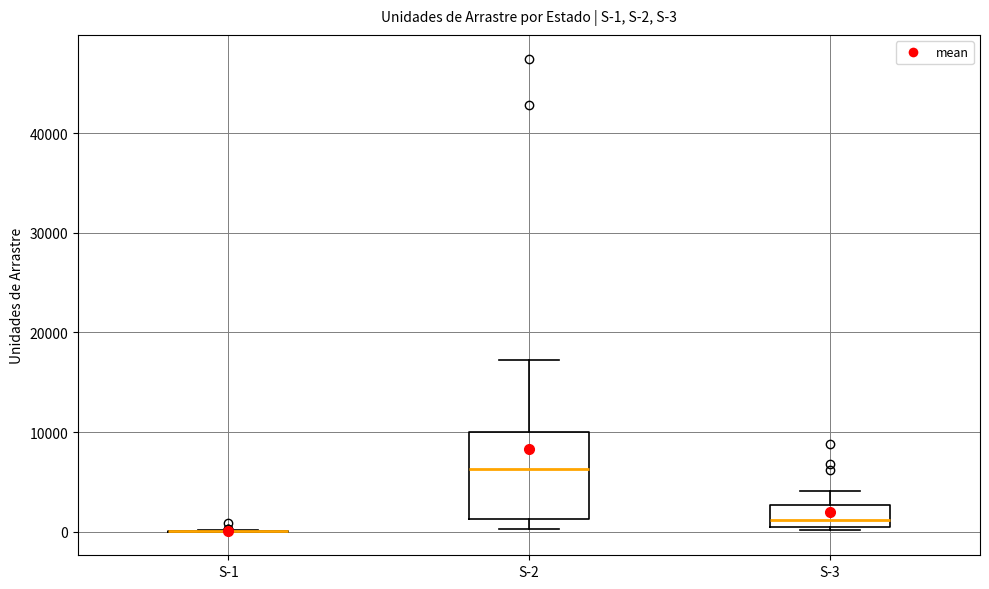

Which box is the tallest, from its lower edge to its upper edge?

S-2